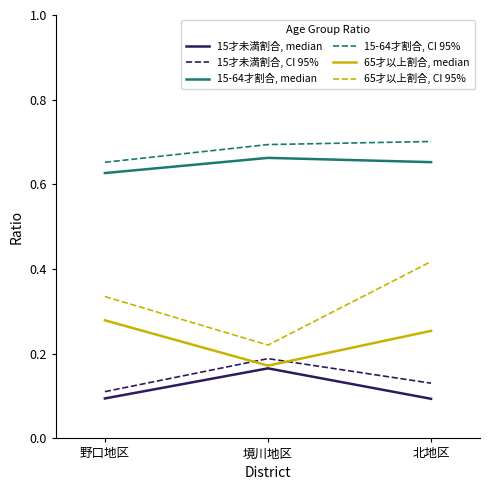

What position from the right is 野口地区?

3